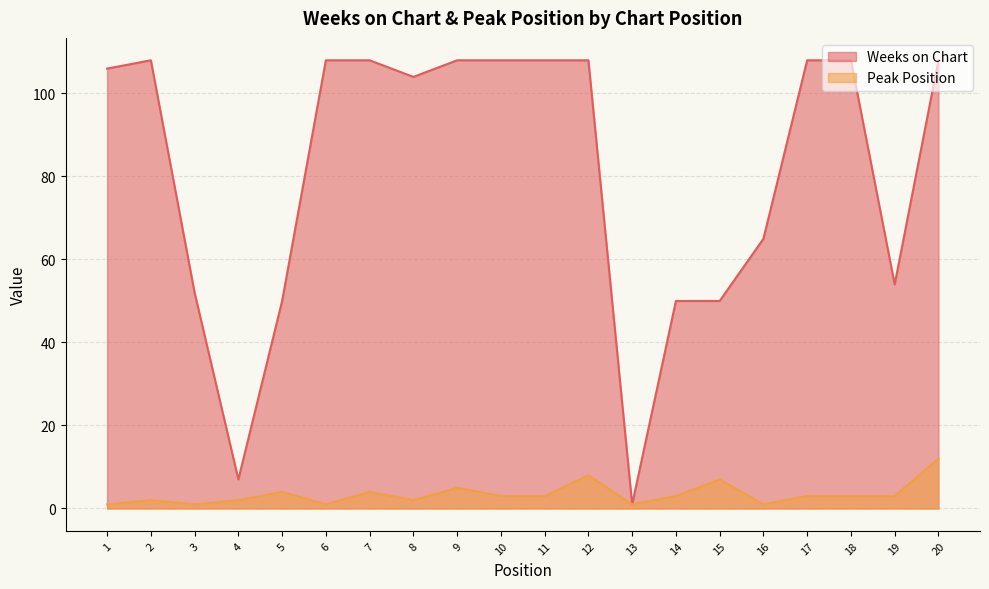

Between 15 and 11, which is larger?

11